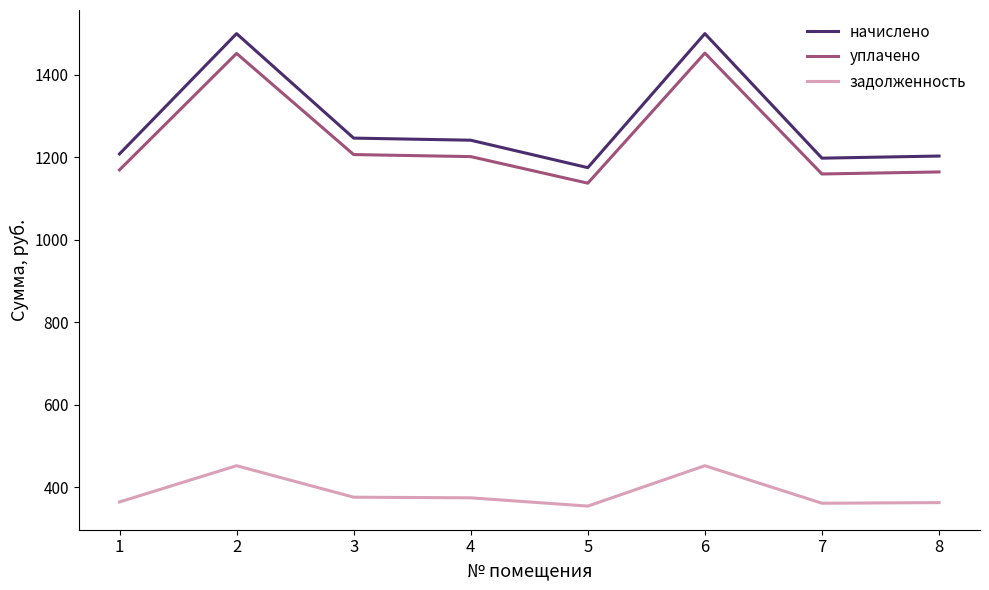

Rank the series at 7 from lowest to highest value.

задолженность, уплачено, начислено